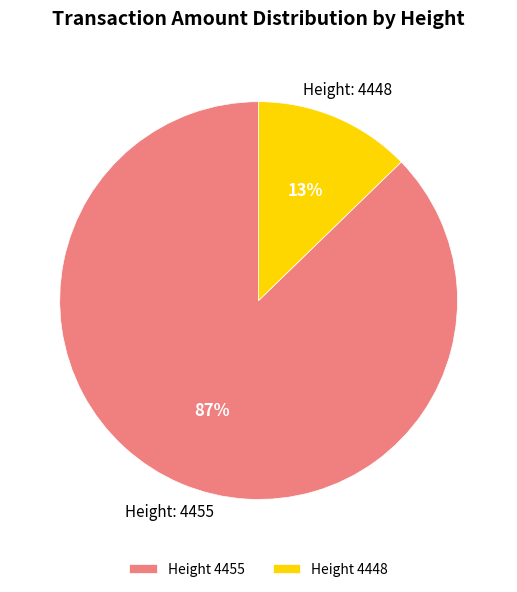

Do Height 4455 and Height 4448 together represent more than half of the pie?

Yes